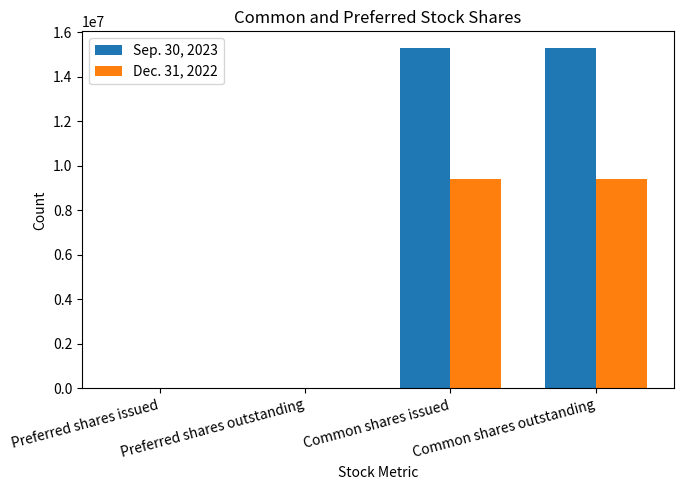

True or false: Dec. 31, 2022 has a value of 9407415 at Common shares outstanding.

True